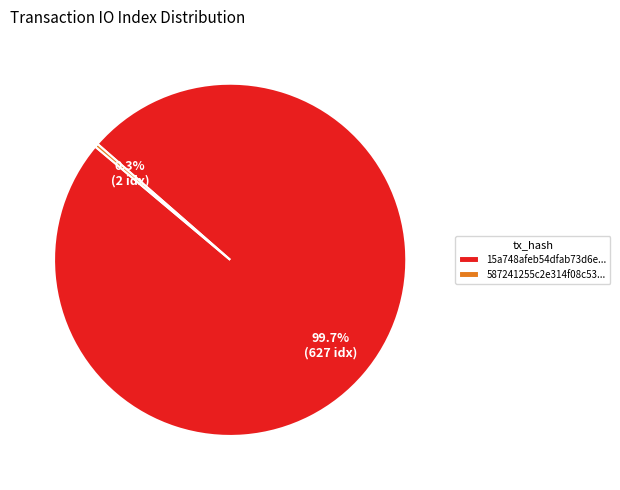

Does 587241255c2e314f08c53... represent more than half of the total?

No